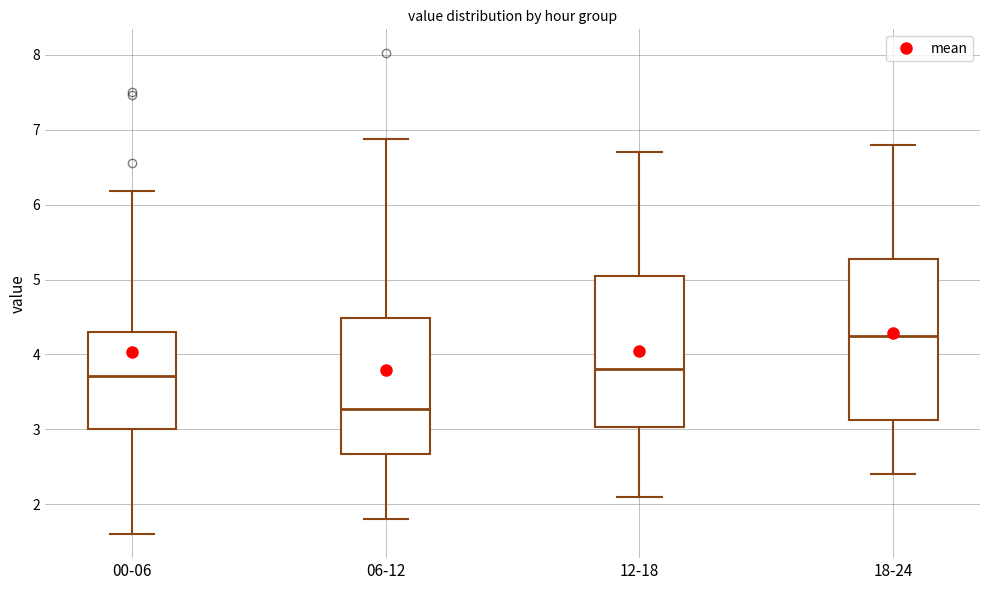

Reading left to right, transcribe this box plot: for each box, give where its median line is, the range the box spans, and where its two whiskers end, as read against the y-axis. The values are not printed on the chart, so give them approximately, as read against the axis.

00-06: median 3.7, box 3.0 to 4.3, whiskers 1.6 to 6.2
06-12: median 3.3, box 2.7 to 4.5, whiskers 1.8 to 6.9
12-18: median 3.8, box 3.0 to 5.1, whiskers 2.1 to 6.7
18-24: median 4.3, box 3.1 to 5.3, whiskers 2.4 to 6.8